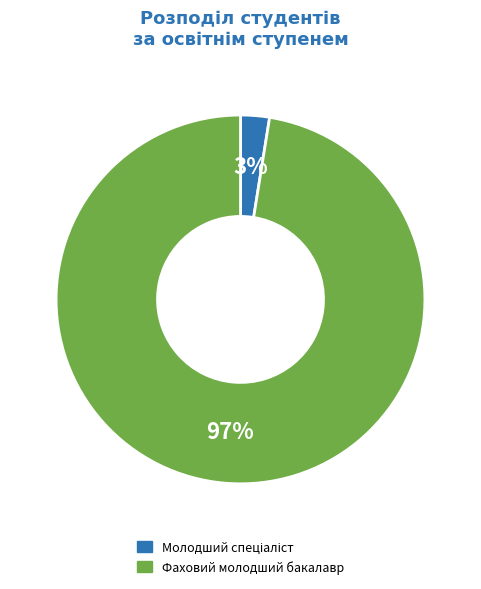

To the nearest percent, what is the average slice percentage?

50%